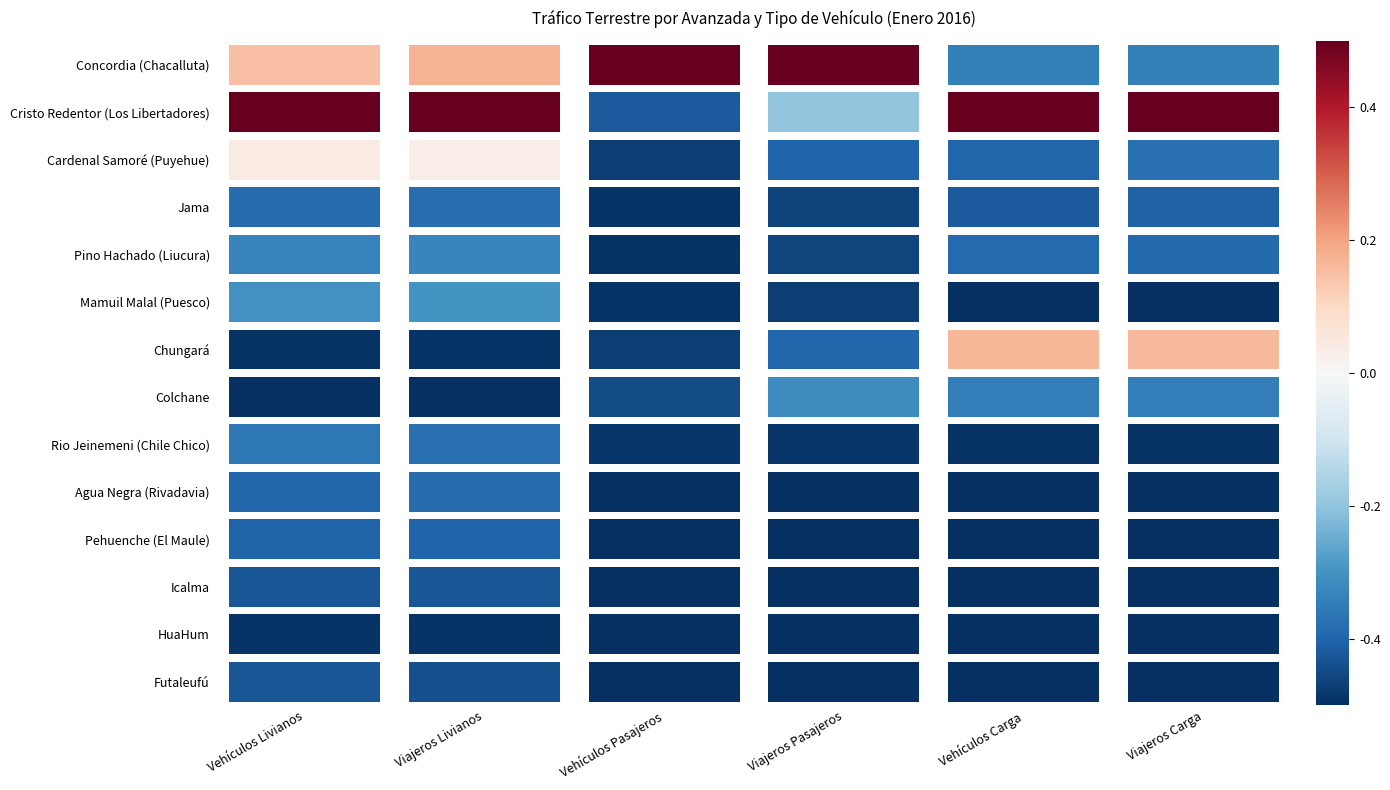

Between Vehículos Pasajeros and Vehículos Carga, which series saw the biggest shift?

Cristo Redentor (Los Libertadores)